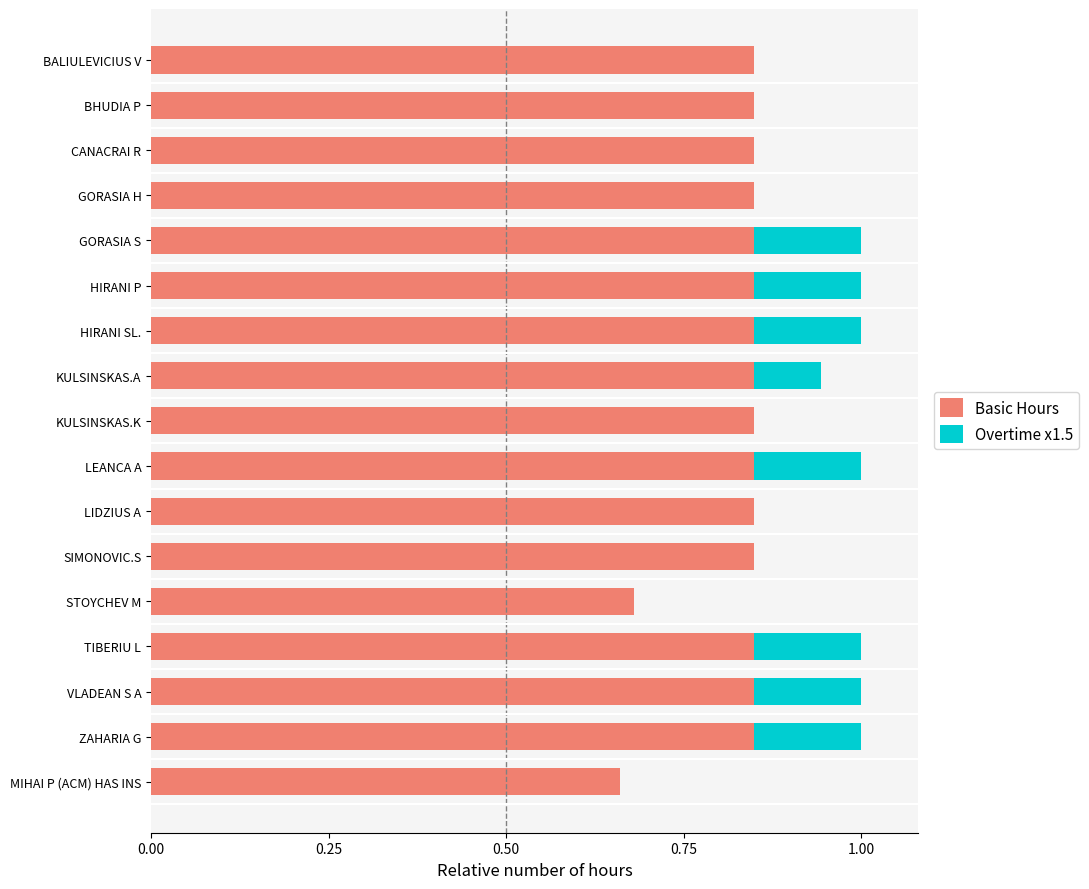

Is it true that Basic Hours equals 0.4 at KULSINSKAS.K?

False